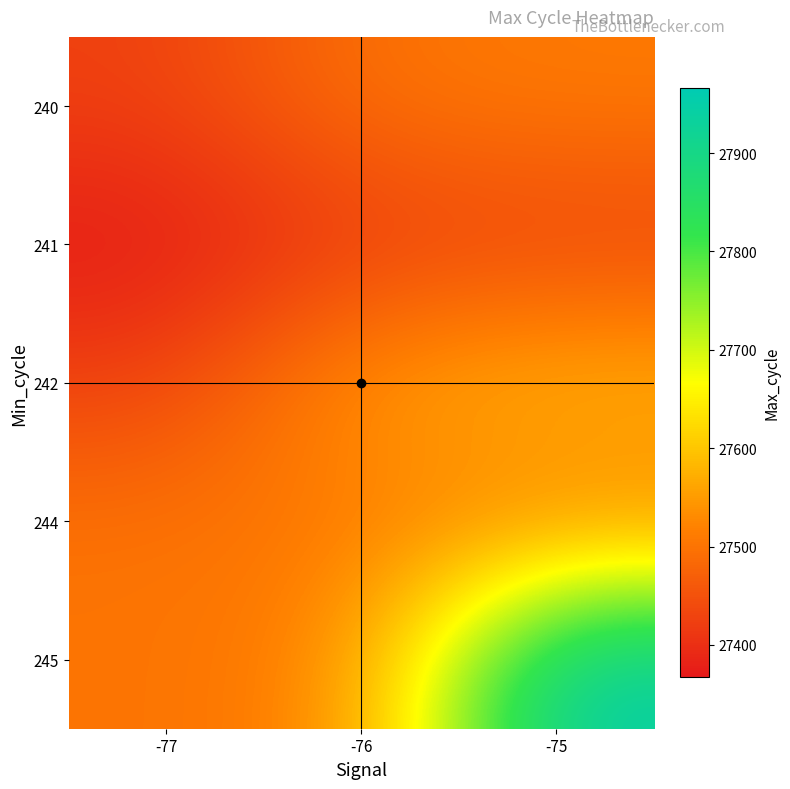

What is the total value across all series at -76?

137505